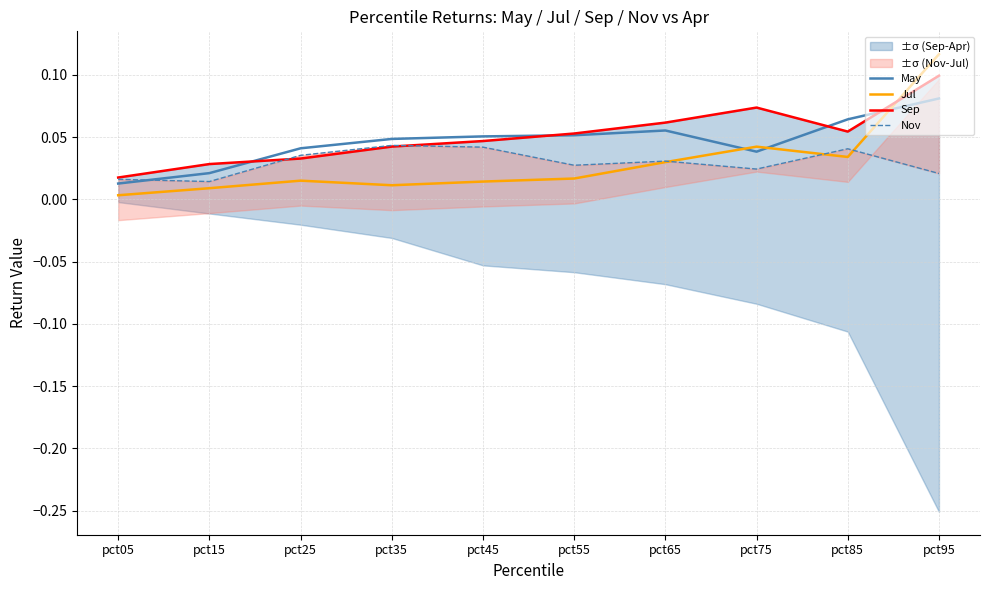

What are all the series names shown in the legend?

May, Jul, Sep, Nov